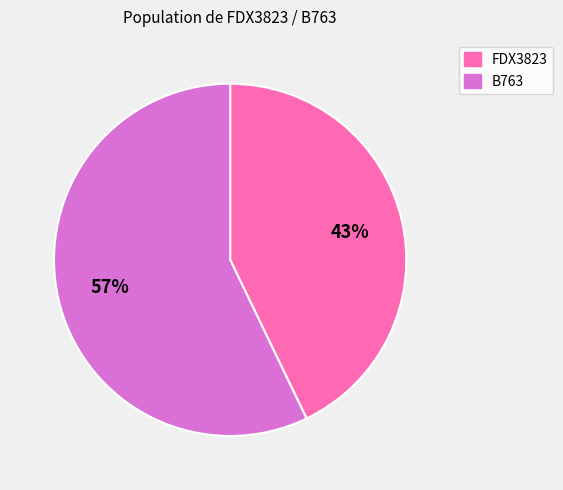

Rank the categories by value from lowest to highest.

FDX3823, B763